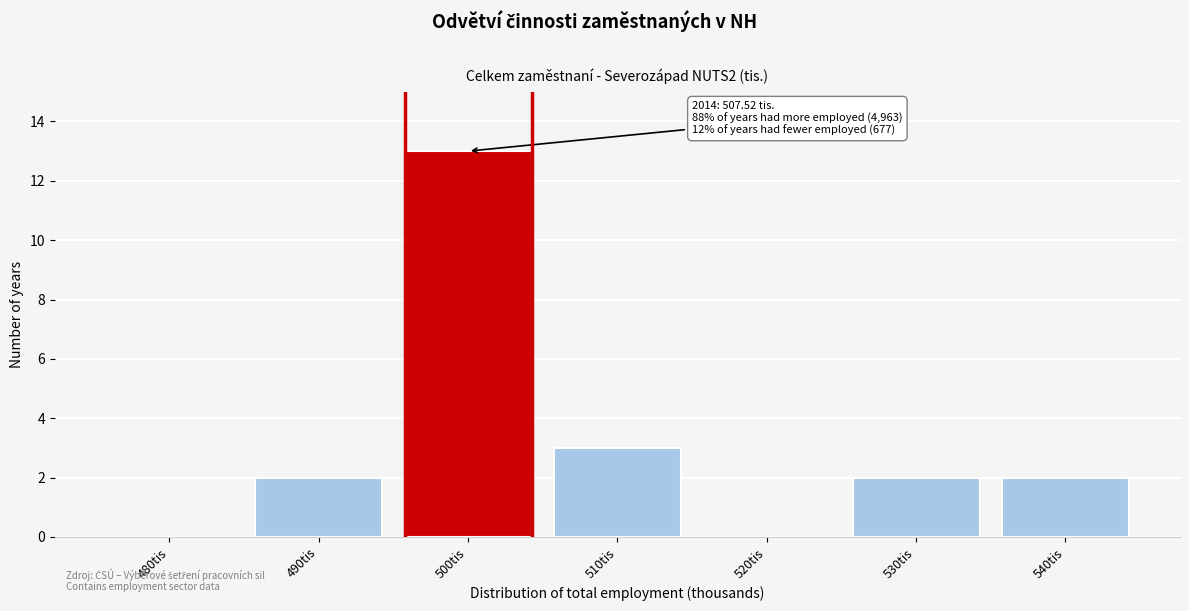

Reading right to left, what are all the values shown in this chart?

540tis=2	530tis=2	520tis=0	510tis=3	500tis=13	490tis=2	480tis=0